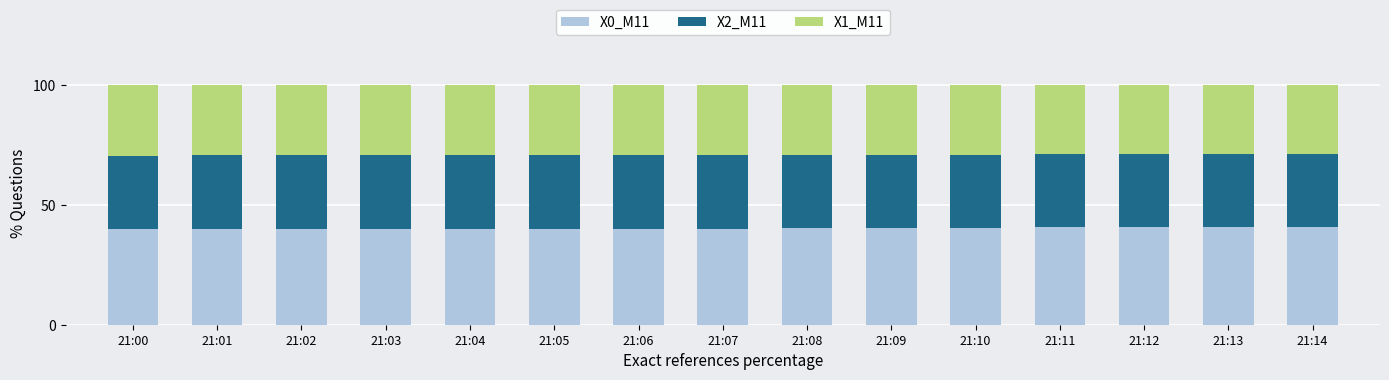

What is the highest value of the X0_M11 series?

40.8